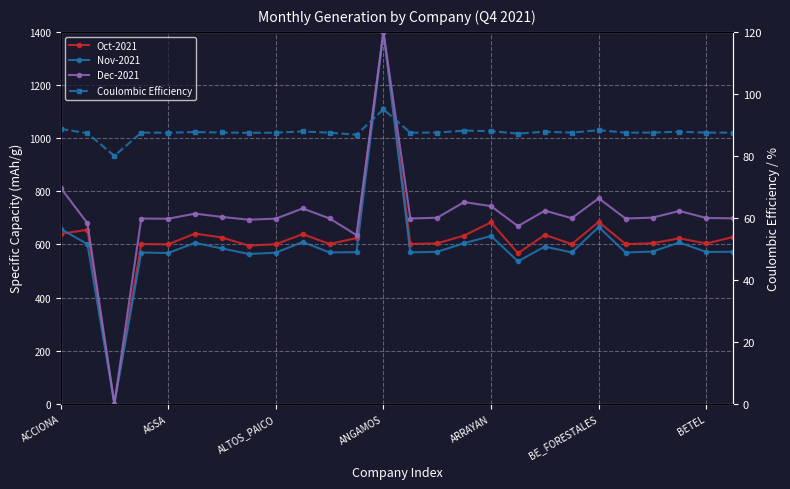

What are all the series names shown in the legend?

Oct-2021, Nov-2021, Dec-2021, Coulombic Efficiency